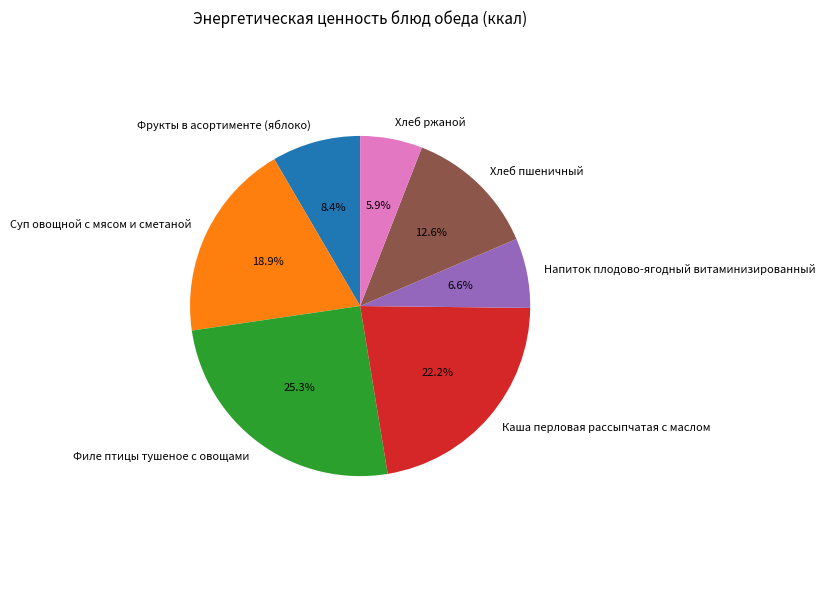

To the nearest percent, what is the difference between the Хлеб пшеничный and Хлеб ржаной slice percentages?

7%